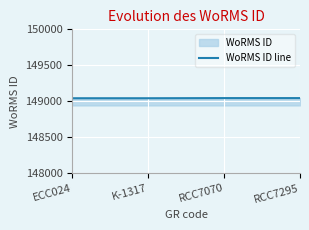

What is the label of the 4th point from the left?

RCC7295